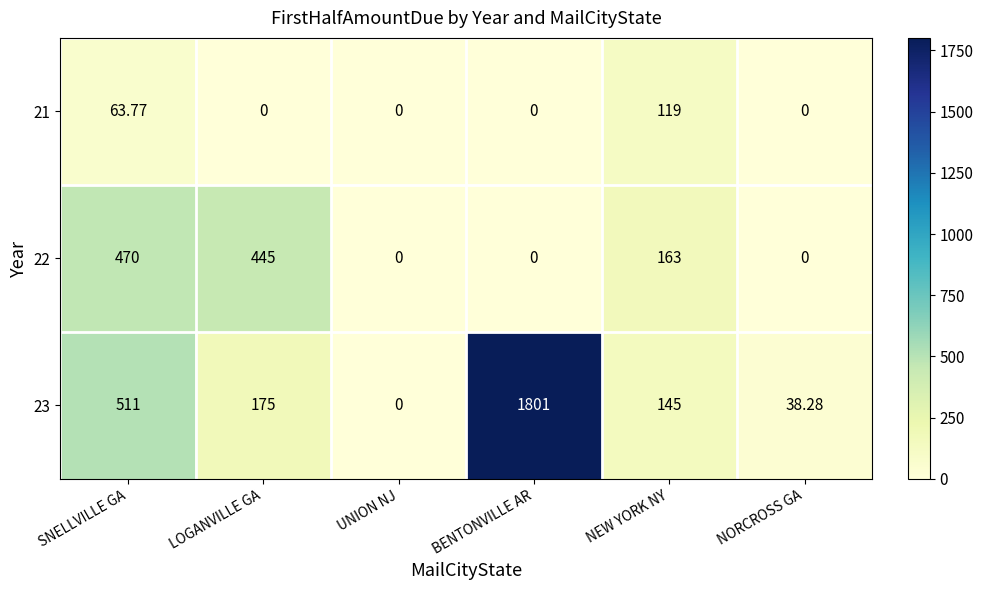

How many positive values does the 23 series have?

5